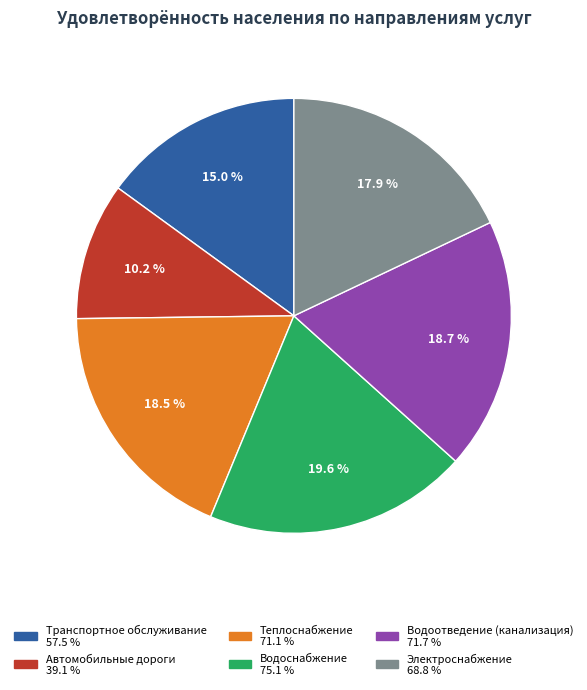

Count the number of slices in the pie.

6